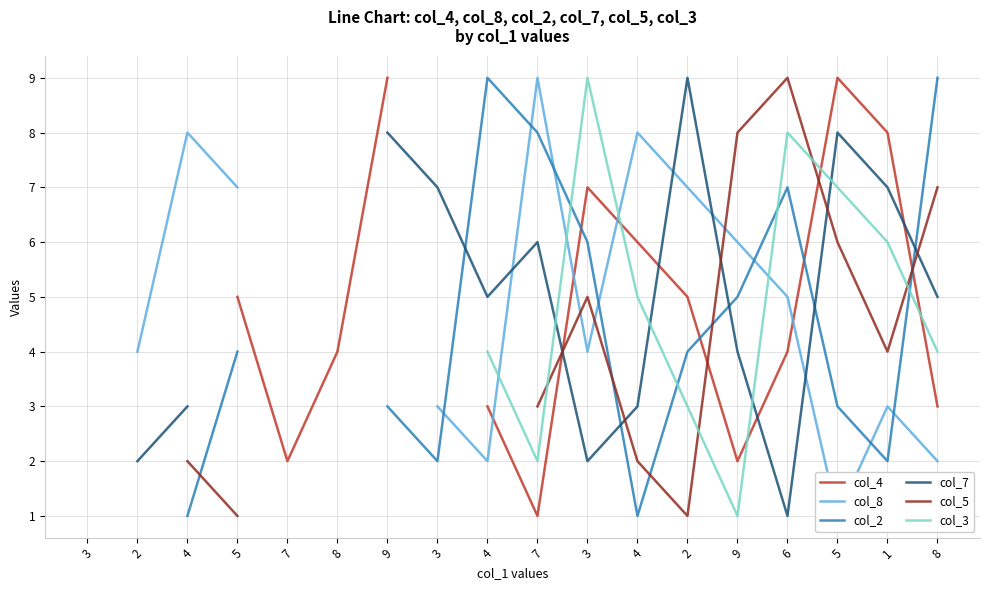

What is the difference between the col_8 values at 3 and 3?

1.0